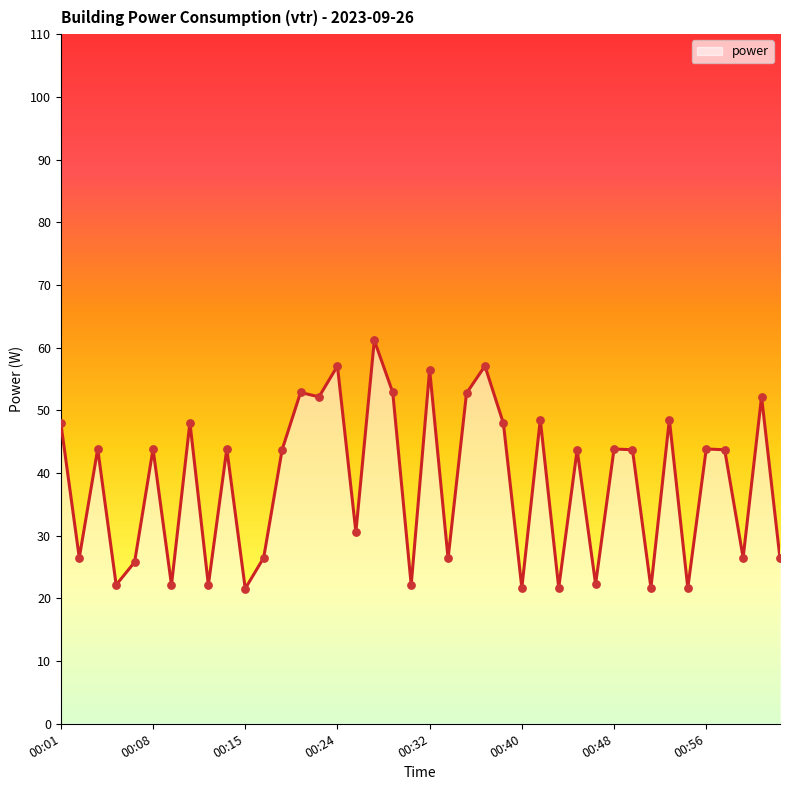

What is the difference between the maximum and minimum values?

39.6